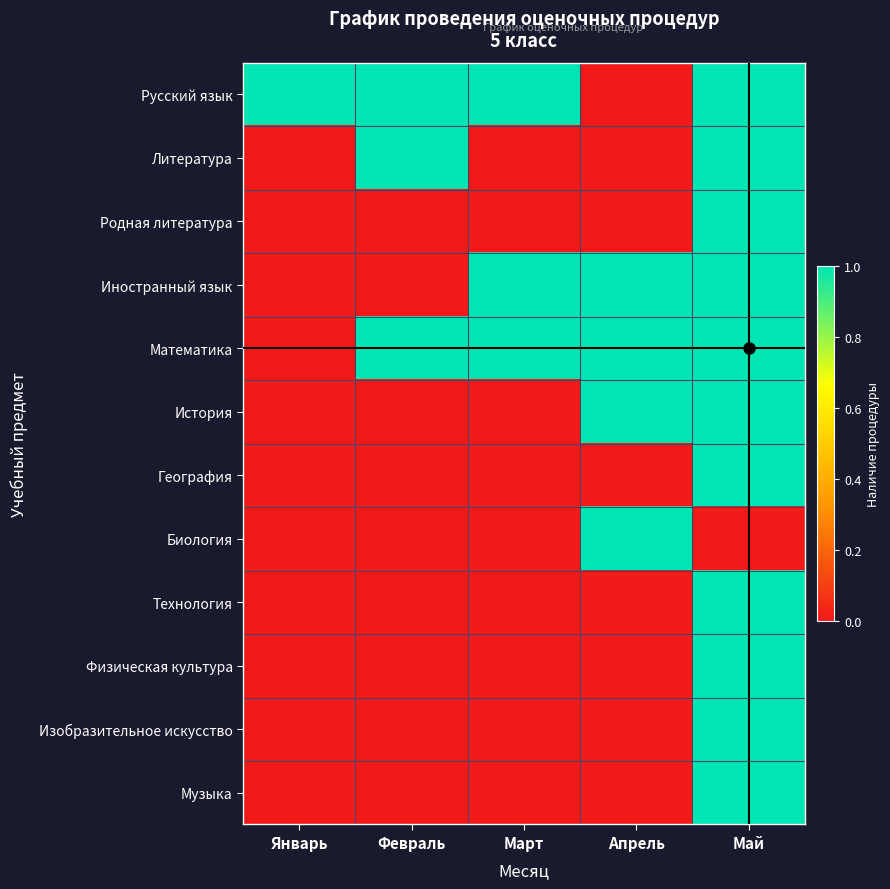

Reading right to left, transcribe all the data shown in this chart.

Русский язык: Май=1	Апрель=0	Март=1	Февраль=1	Январь=1
Литература: Май=1	Апрель=0	Март=0	Февраль=1	Январь=0
Родная литература: Май=1	Апрель=0	Март=0	Февраль=0	Январь=0
Иностранный язык: Май=1	Апрель=1	Март=1	Февраль=0	Январь=0
Математика: Май=1	Апрель=1	Март=1	Февраль=1	Январь=0
История: Май=1	Апрель=1	Март=0	Февраль=0	Январь=0
География: Май=1	Апрель=0	Март=0	Февраль=0	Январь=0
Биология: Май=0	Апрель=1	Март=0	Февраль=0	Январь=0
Технология: Май=1	Апрель=0	Март=0	Февраль=0	Январь=0
Физическая культура: Май=1	Апрель=0	Март=0	Февраль=0	Январь=0
Изобразительное искусство: Май=1	Апрель=0	Март=0	Февраль=0	Январь=0
Музыка: Май=1	Апрель=0	Март=0	Февраль=0	Январь=0